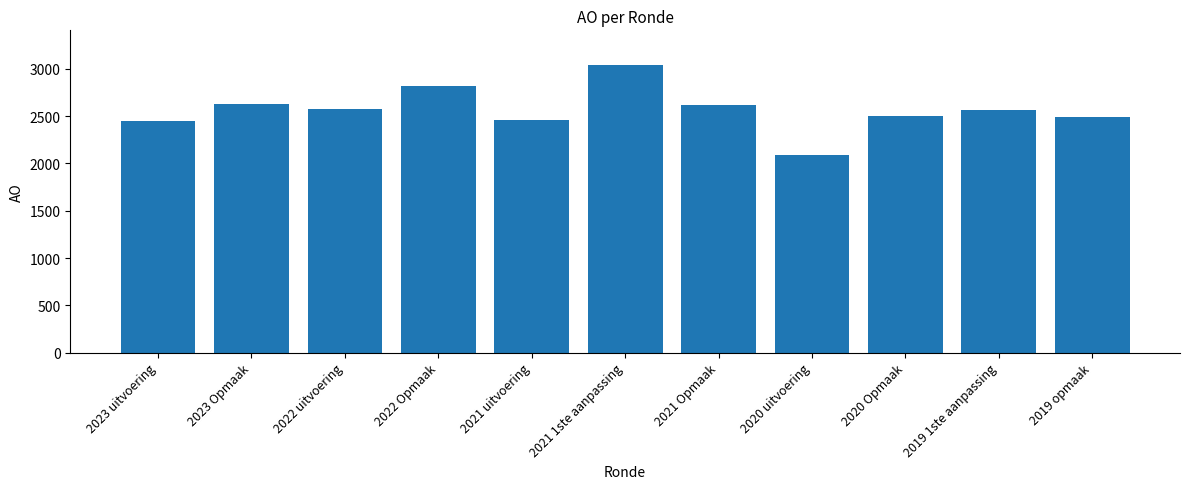

What is the approximate value at 2021 1ste aanpassing?

3042